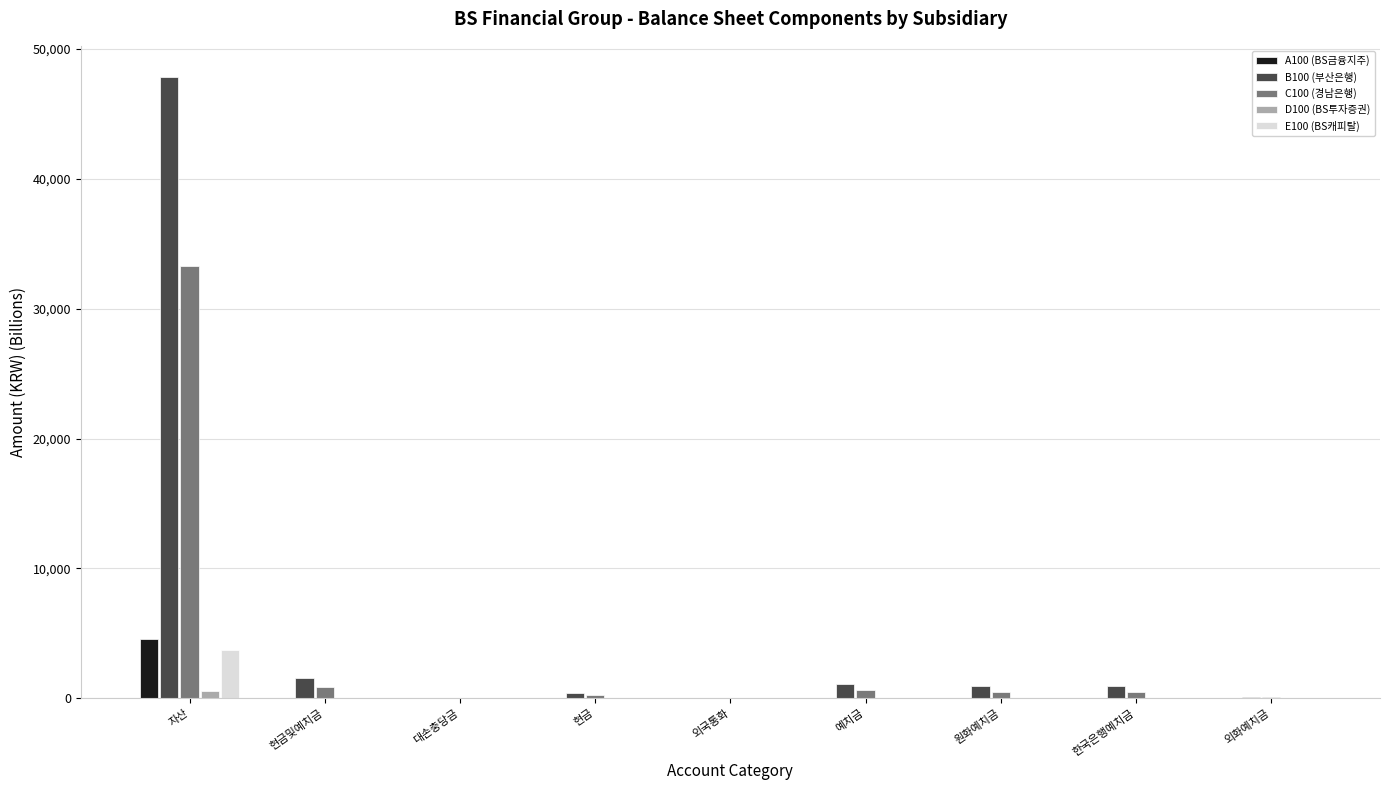

At which category is the sum across all series the highest?

자산